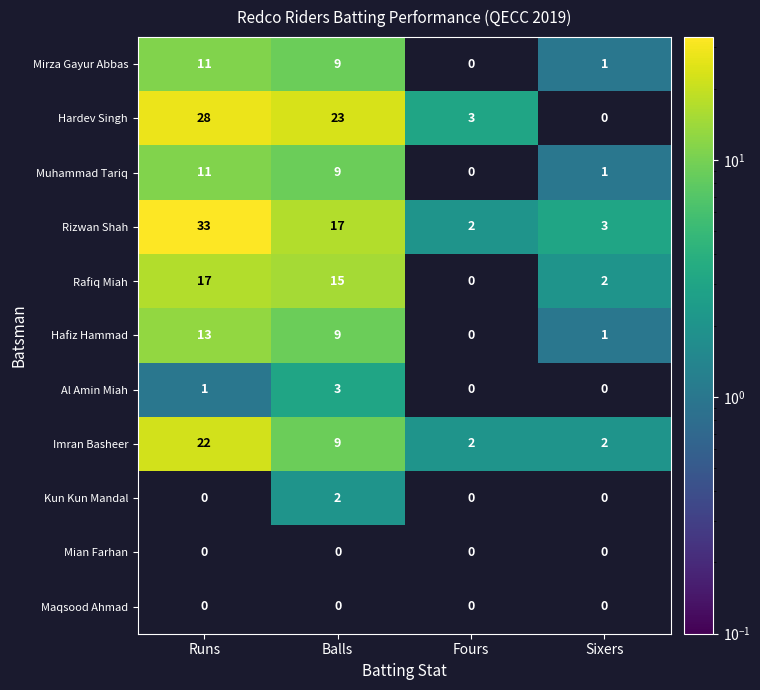

Where does the Muhammad Tariq series first go above 9?

Runs